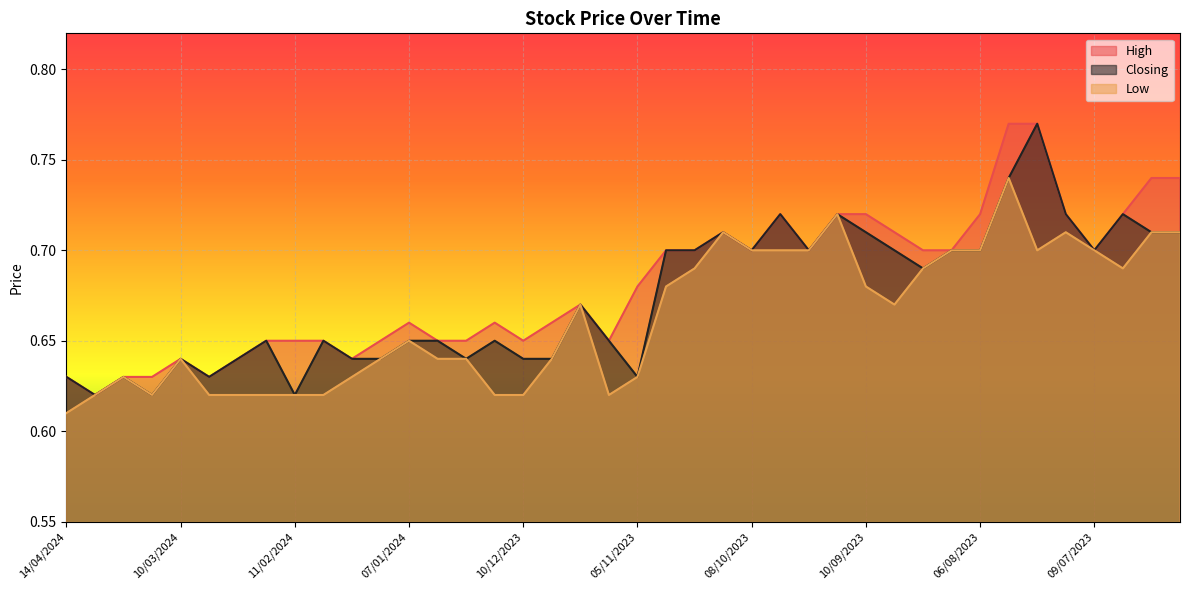

True or false: Low and Closing intersect in this chart.

False